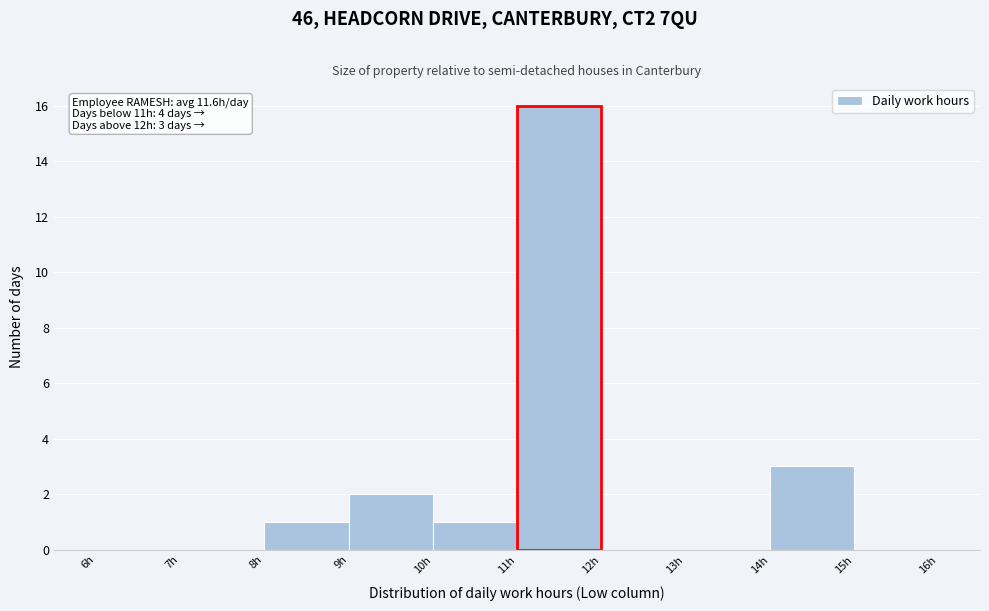

Which range on the x-axis has the tallest bar?

11 to 12